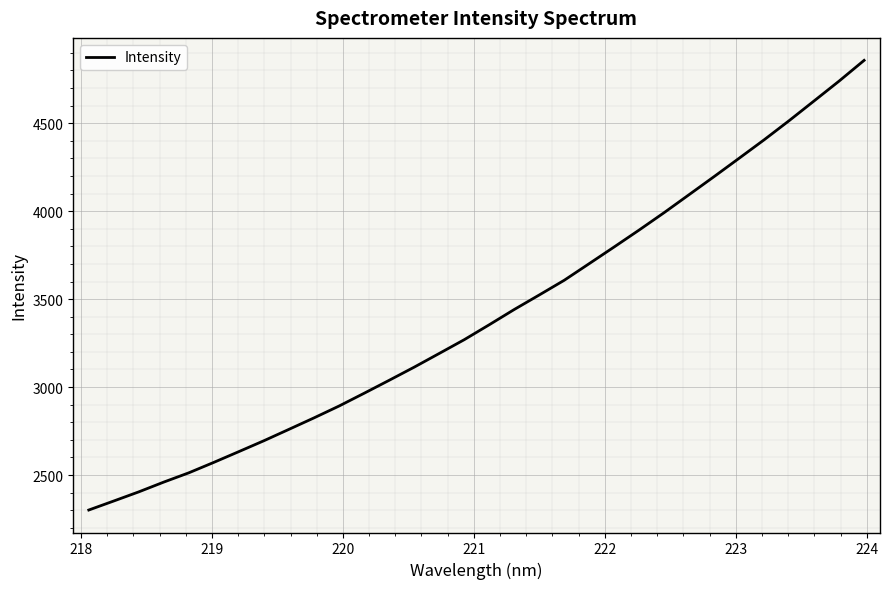

What is the minimum value shown in the chart?

2301.1